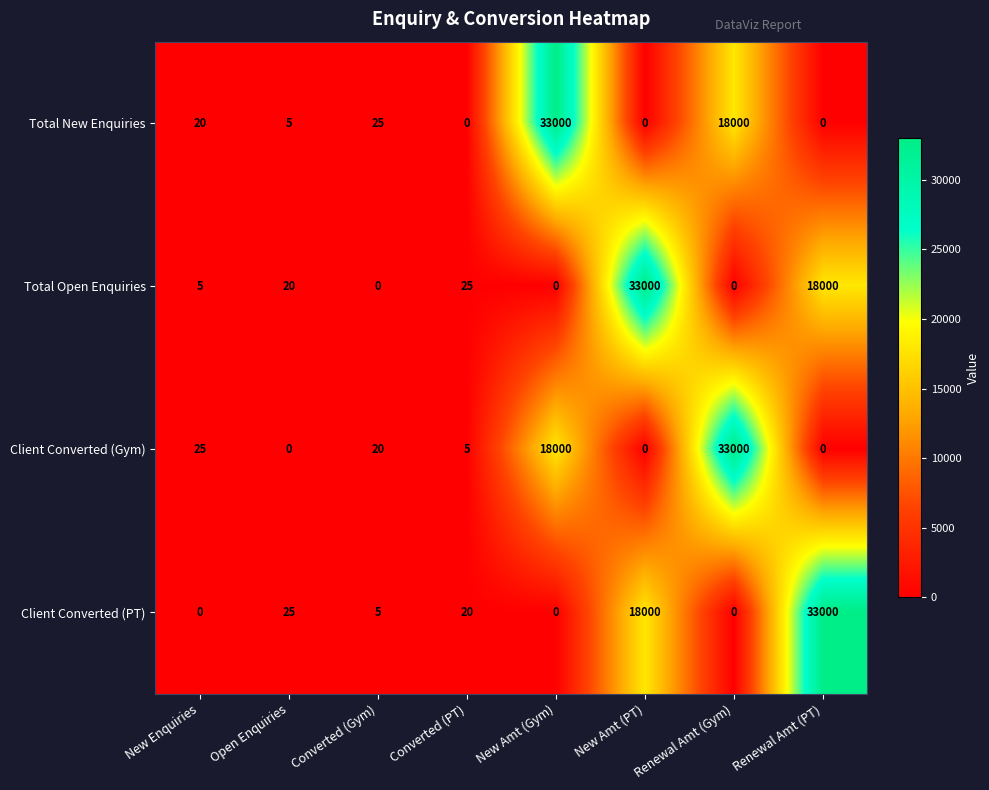

What is the difference between the Client Converted (PT) values at Converted (PT) and Converted (Gym)?

15